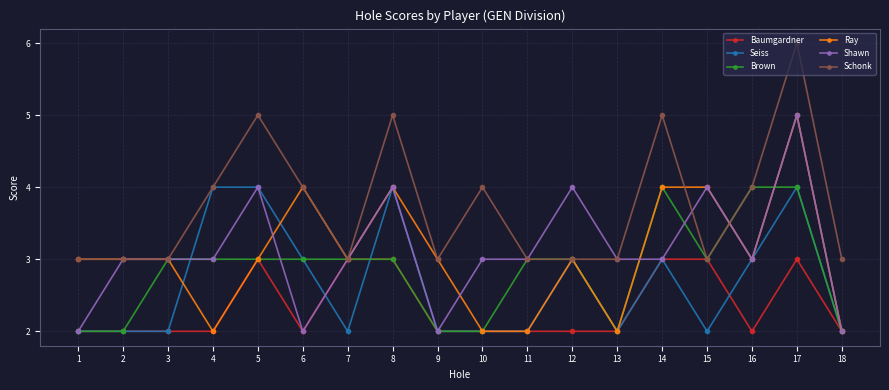

Count the number of categories in the chart.

18